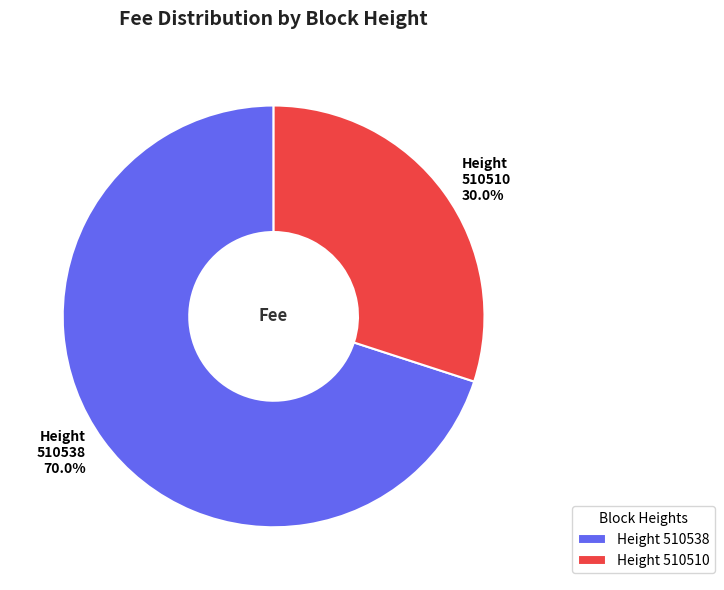

Between Height 510538 70.0% and Height 510510 30.0%, which is larger?

Height 510538 70.0%